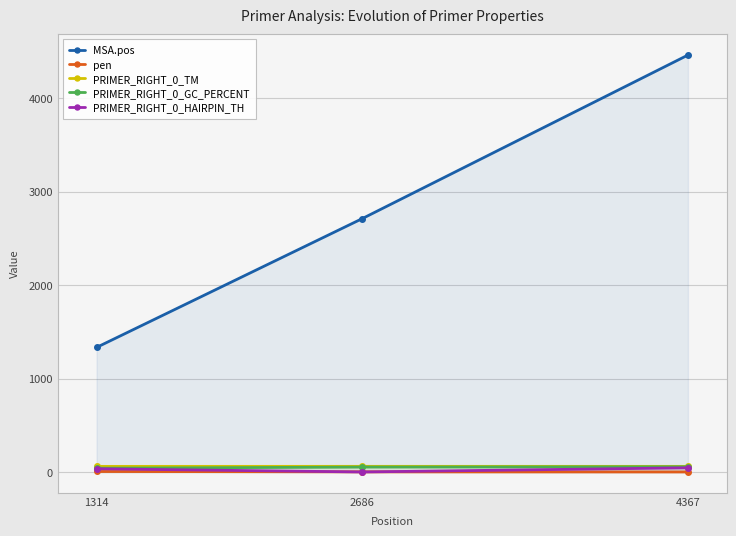

How many data points does each series have?

3